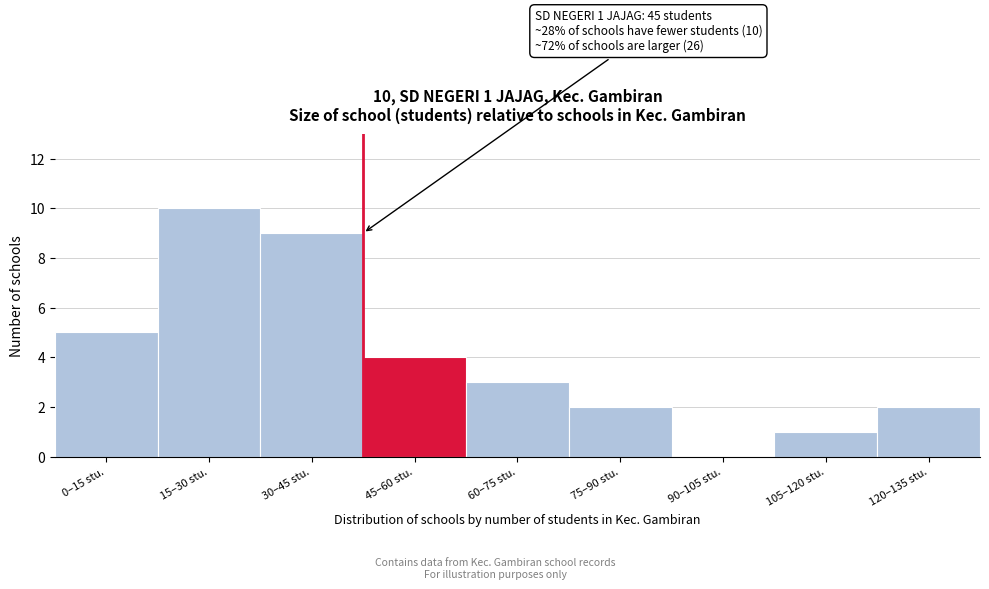

Reading right to left, extract all data points from this chart.

120–135 stu.=2	105–120 stu.=1	90–105 stu.=0	75–90 stu.=2	60–75 stu.=3	45–60 stu.=4	30–45 stu.=9	15–30 stu.=10	0–15 stu.=5